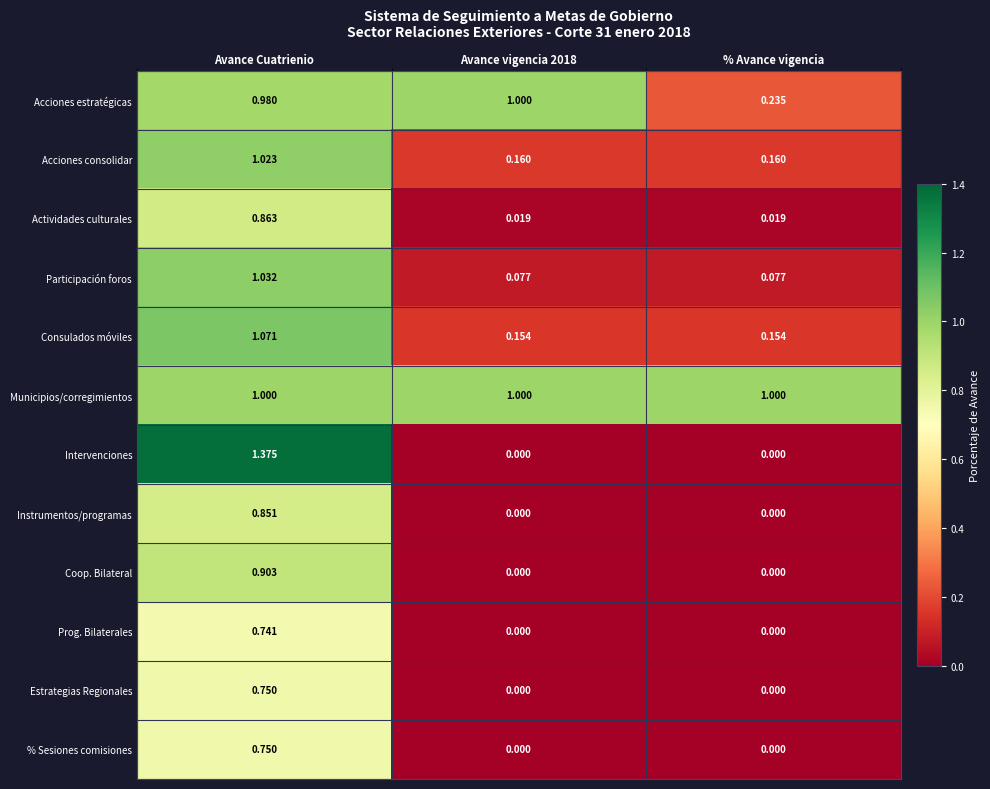

Which series has the largest range (max minus min)?

Intervenciones